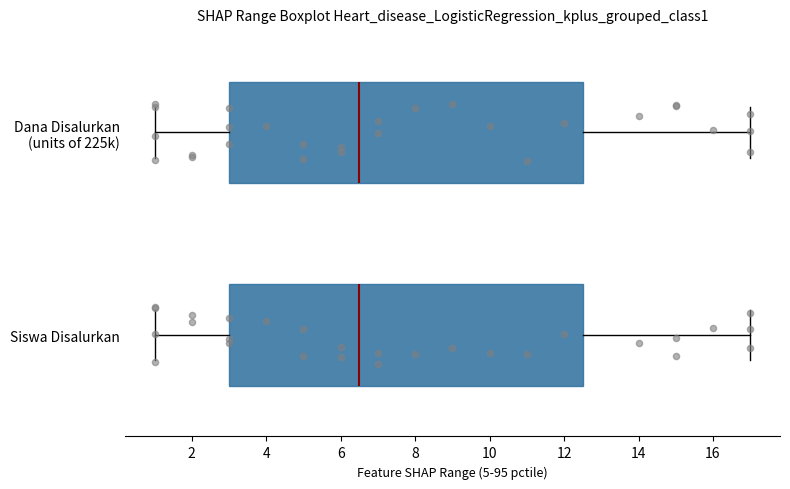

Where does the left whisker of the box for Dana Disalurkan (units of 225k) end on the x-axis? The values are not printed on the chart, so give them approximately, as read against the axis.

1.0